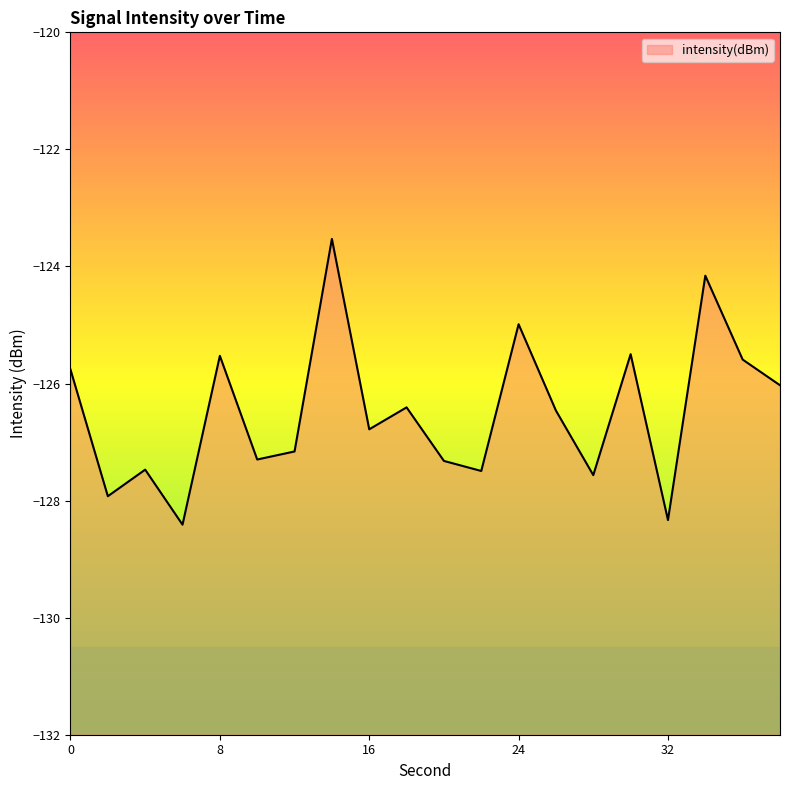

How many data points are above -126?

7